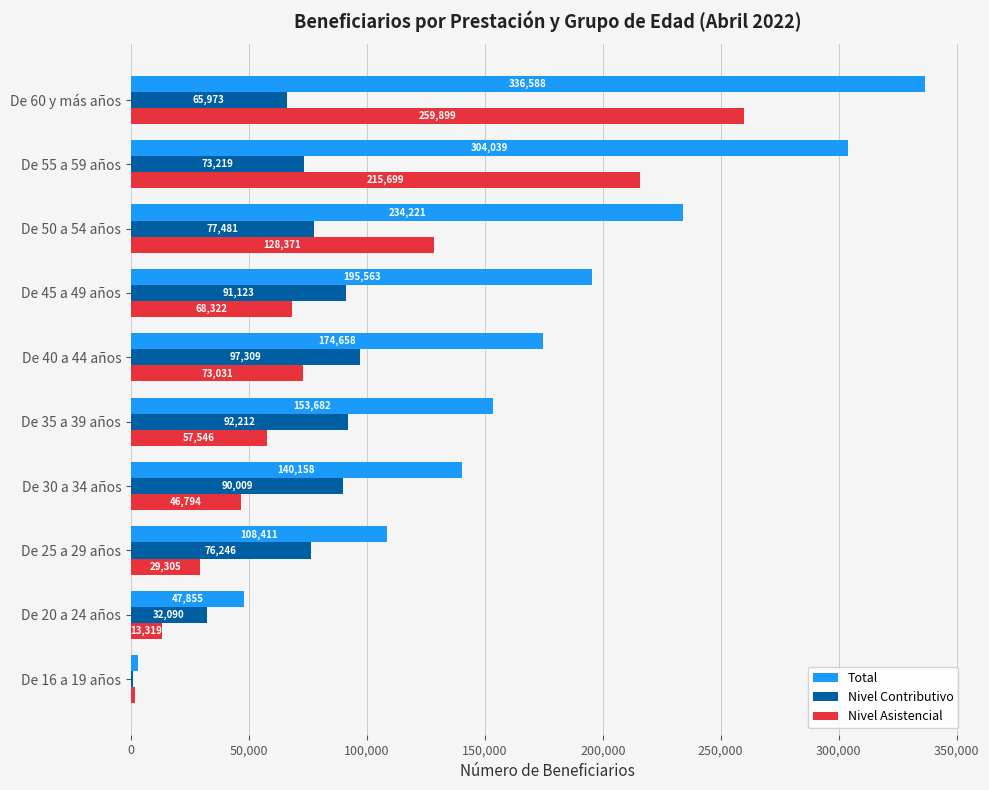

At which label does Nivel Asistencial reach its peak?

De 60 y más años